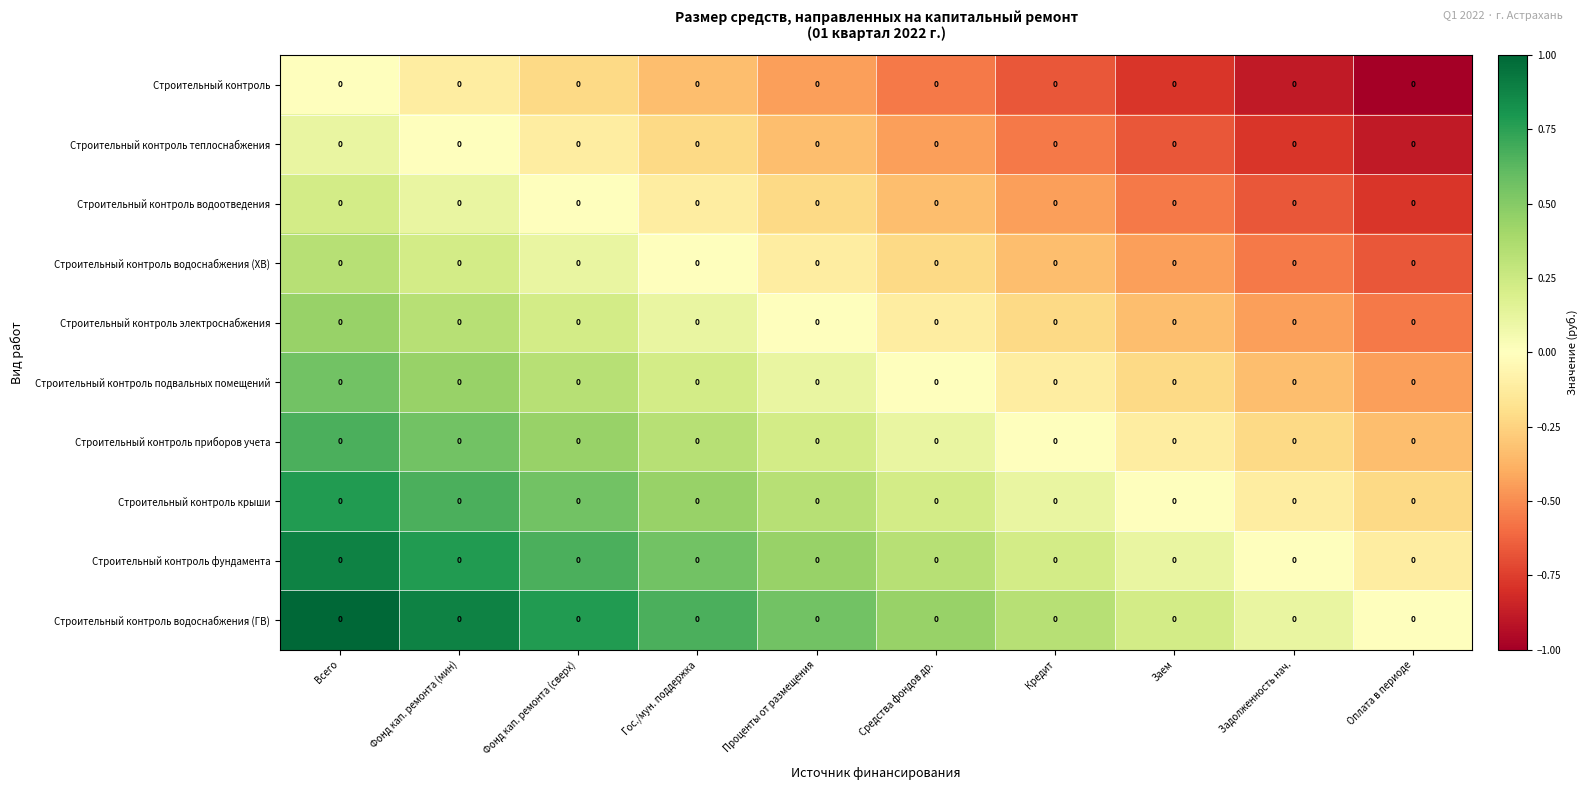

What is the difference between the highest and lowest values at Всего?

1.0